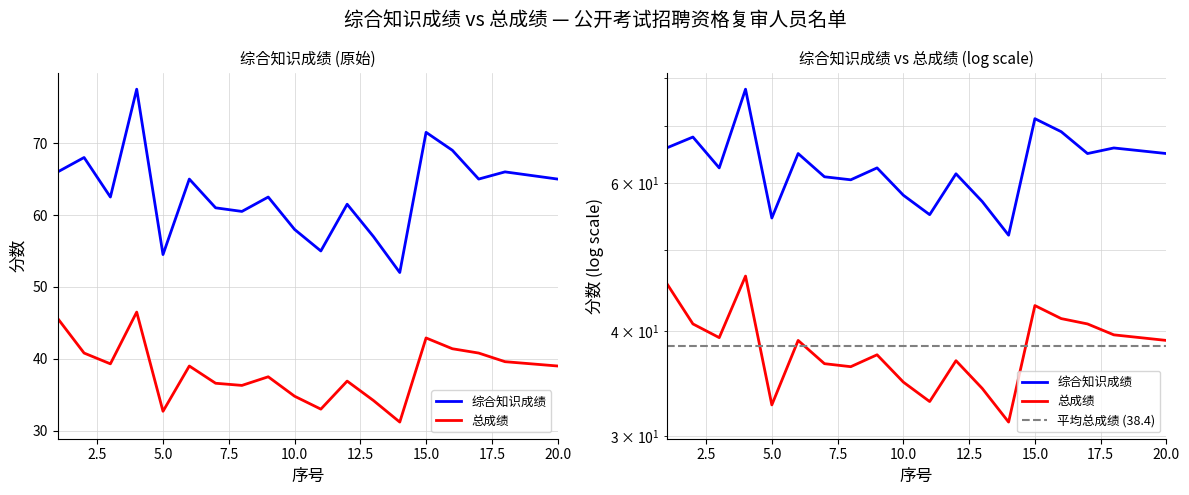

What is the minimum value shown in the chart?

31.2